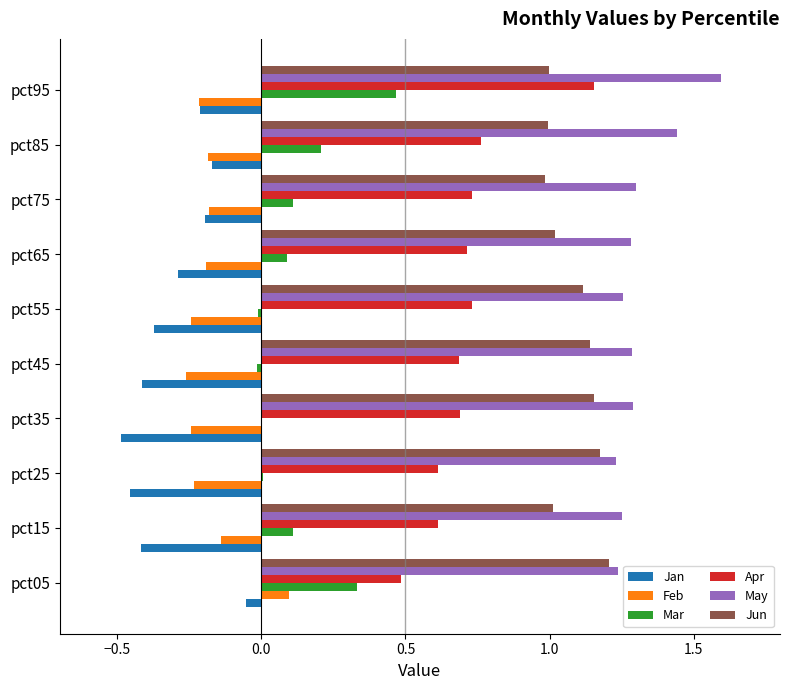

True or false: Jan has a value of -0.2 at pct95.

True